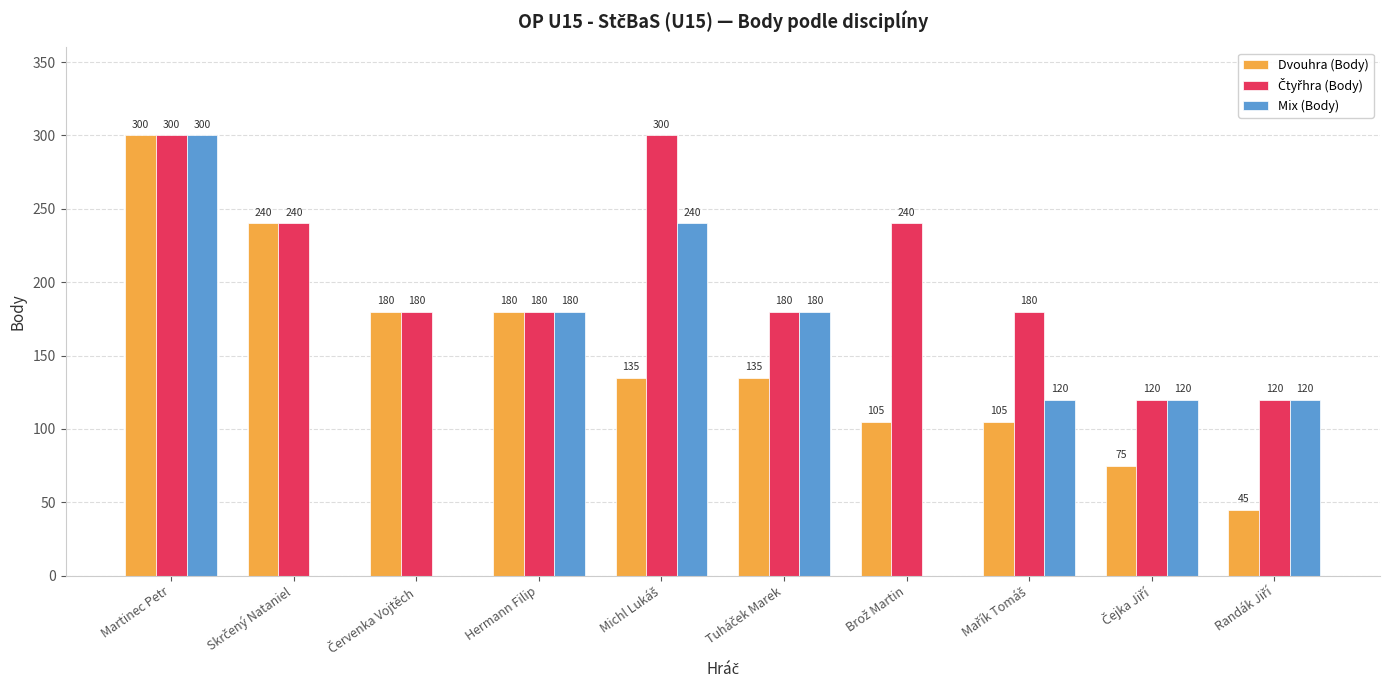

Which category has the highest value in the Dvouhra (Body) series?

Martinec Petr